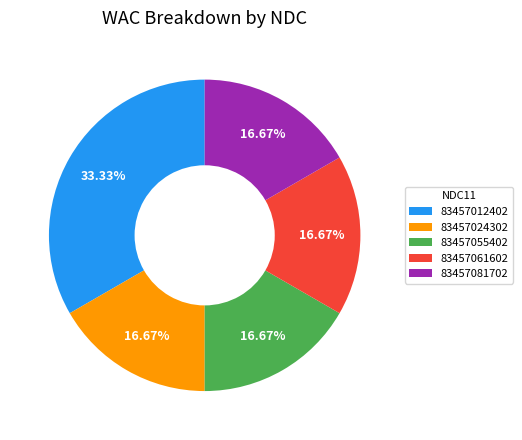

Combined, do 83457024302 and 83457081702 account for over 50%?

No